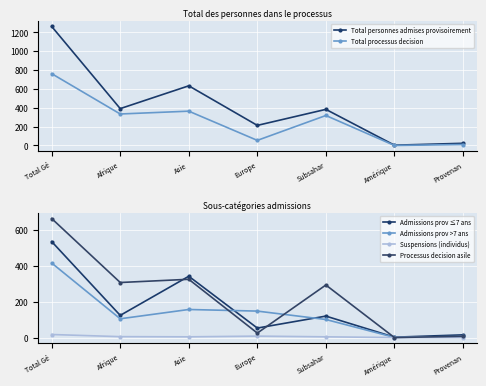

What is the label of the 5th point from the right?

Asie